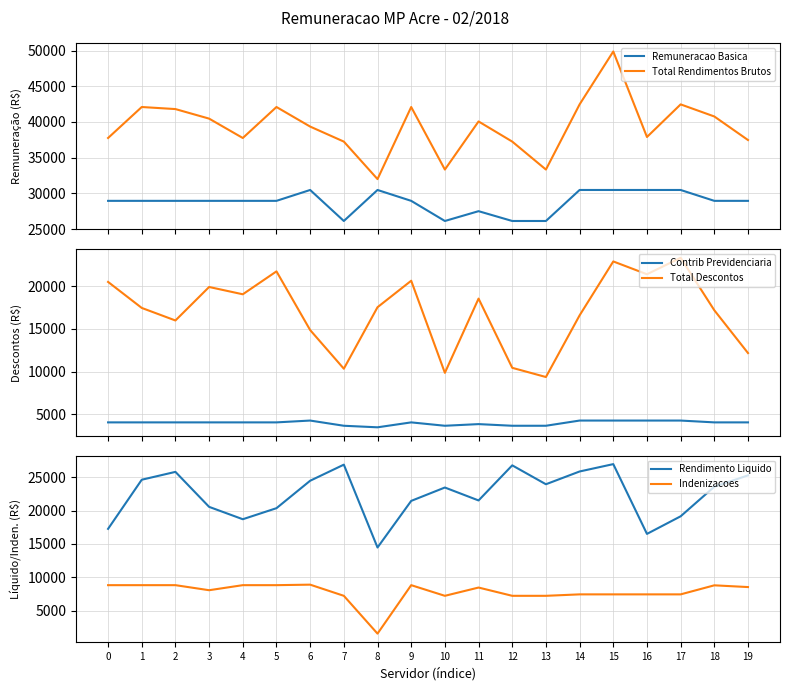

Between 2 and 16, which series saw the biggest shift?

Rendimento Liquido